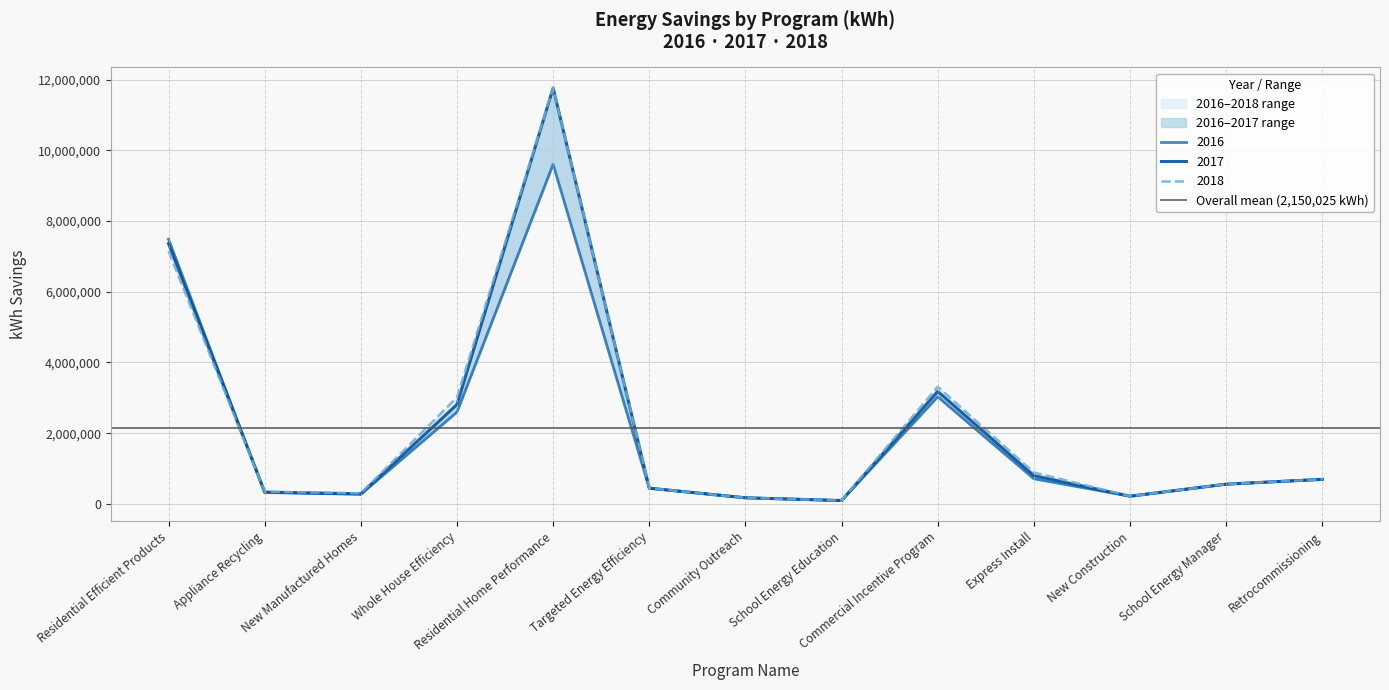

What is the label of the 13th point from the left?

Retrocommissioning